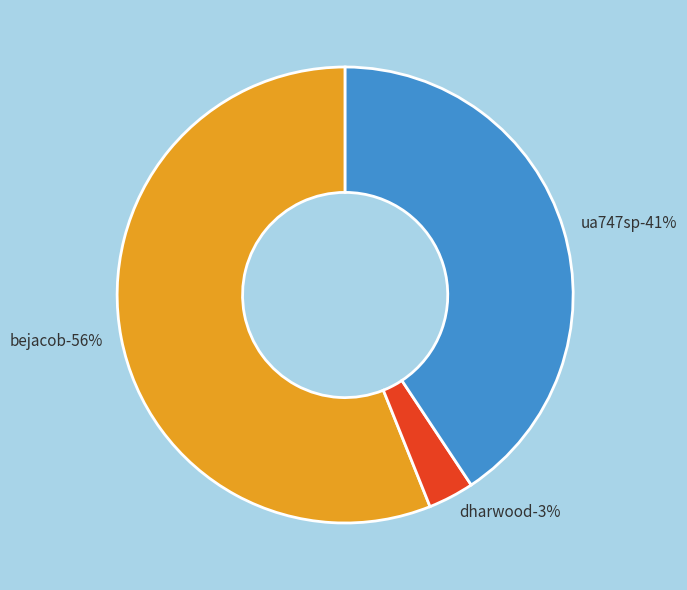

Count the number of slices in the pie.

3